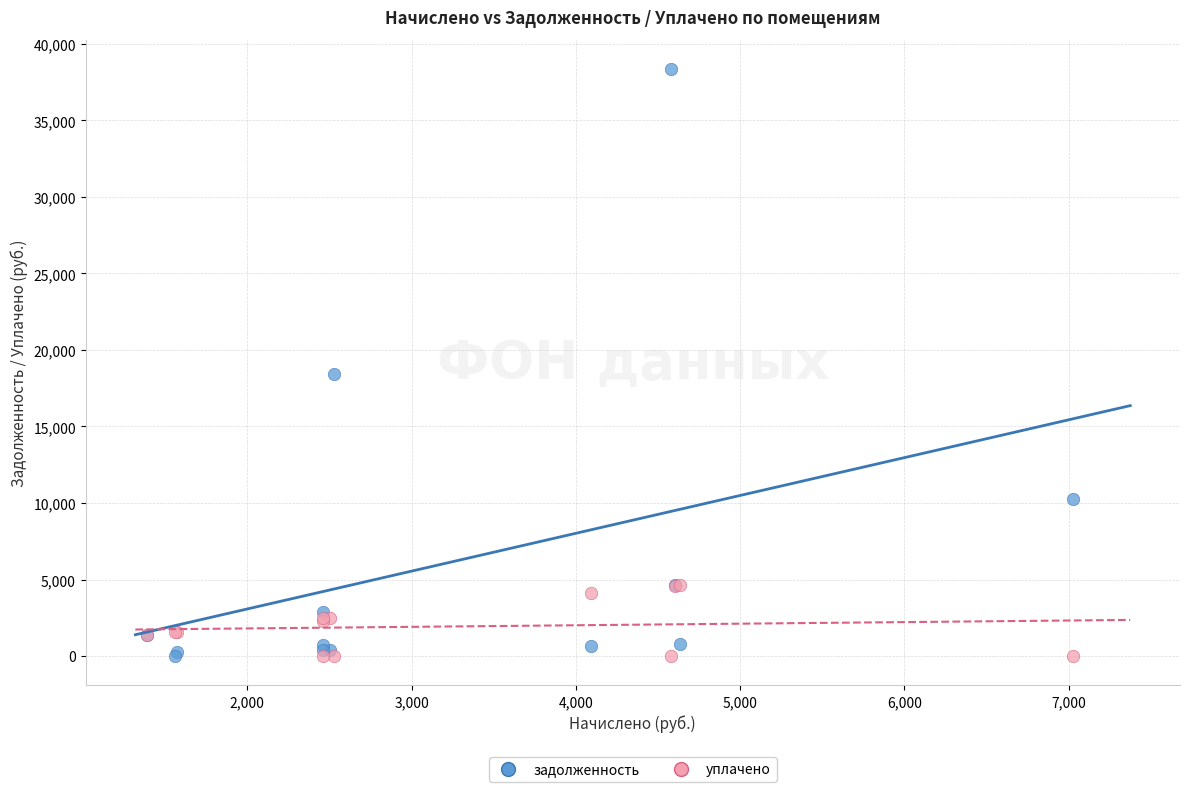

Across all series, what Y value is closest to 19177?

18451.4